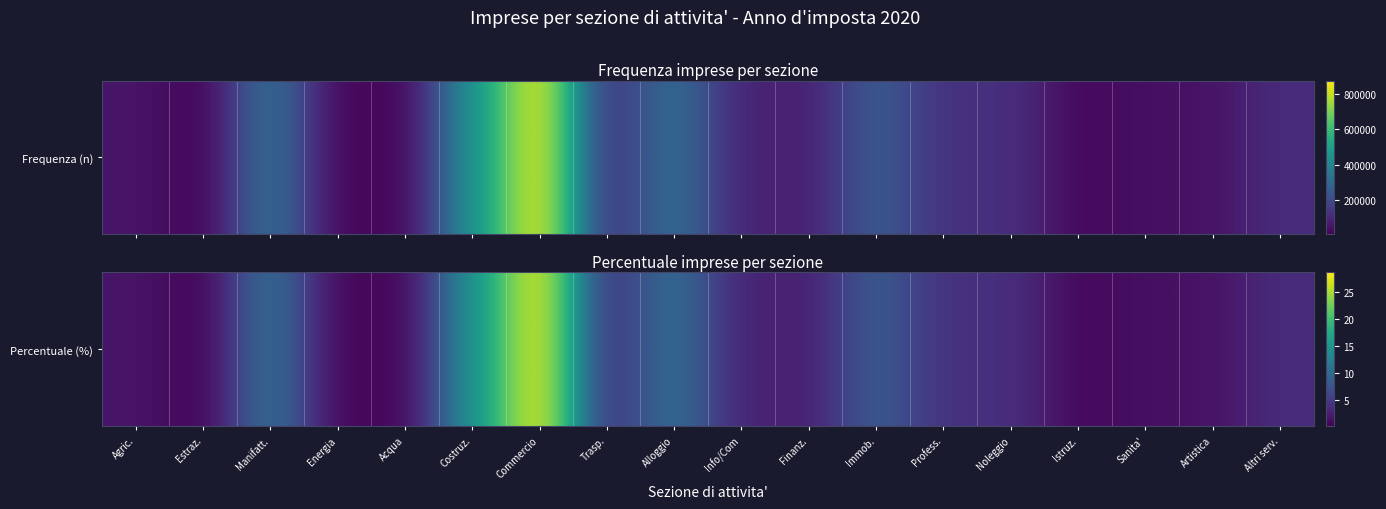

What is the maximum value shown in the chart?

28.7